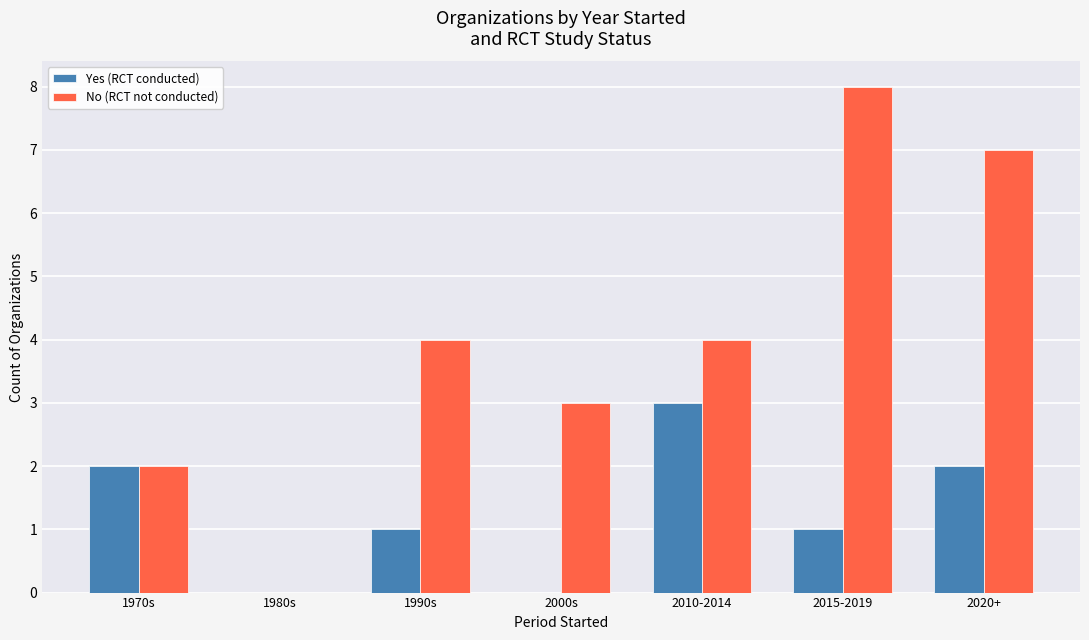

Is it true that Yes (RCT conducted) equals 1 at 1970s?

False